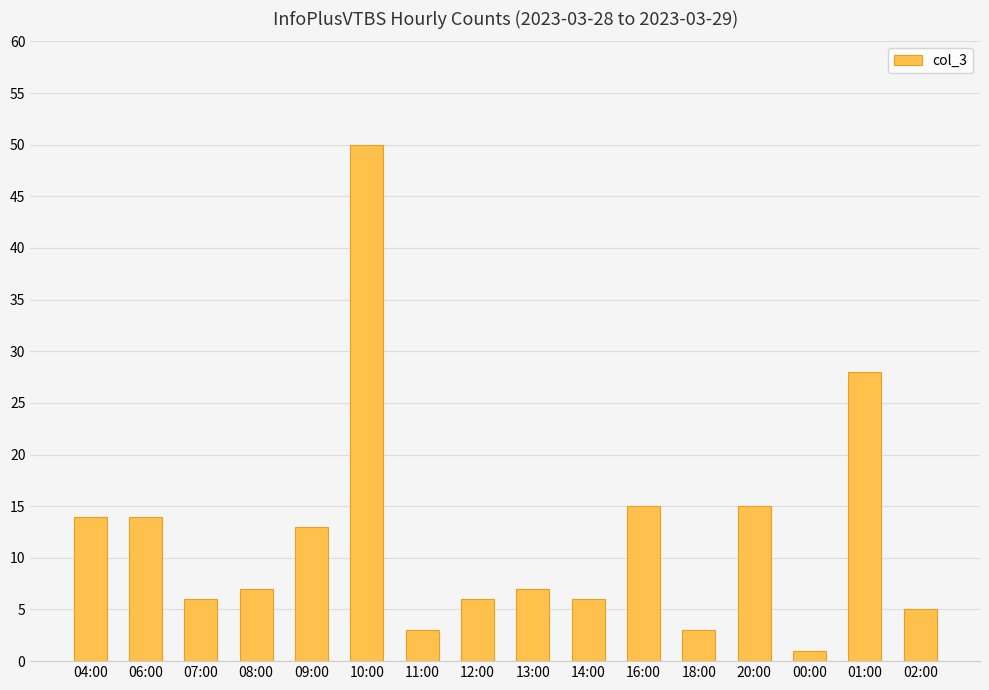

What is the value of the 9th bar from the left?

7